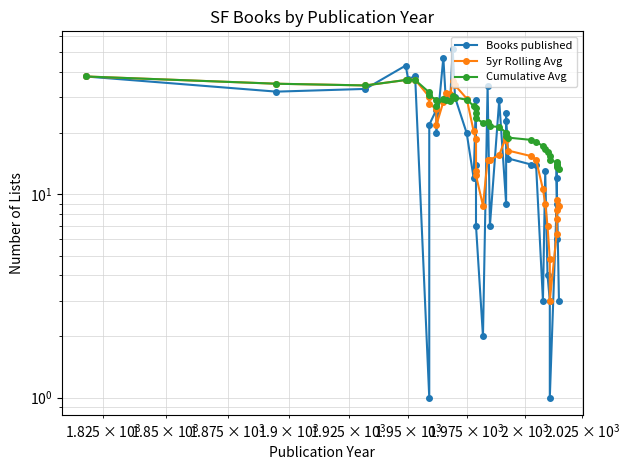

True or false: Cumulative Avg has a value of 12.1 at 22.

False